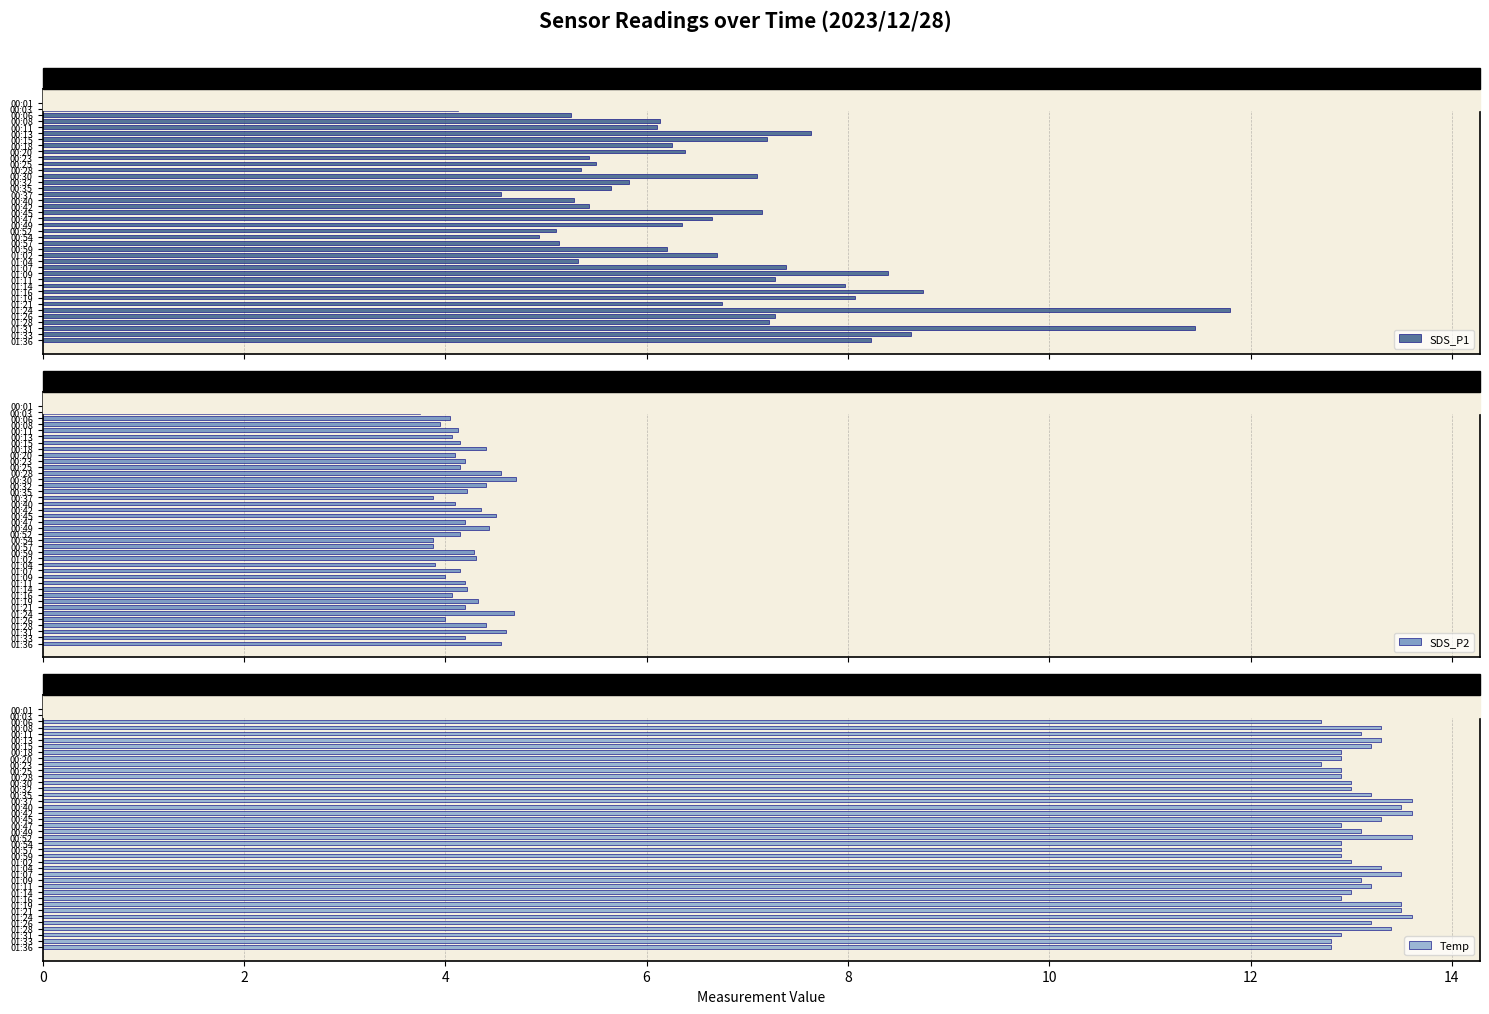

Reading right to left, transcribe all the data shown in this chart.

SDS_P1: 8.2	8.6	11.4	7.2	7.3	11.8	6.8	8.1	8.8	8.0	7.3	8.4	7.4	5.3	6.7	6.2	5.1	4.9	5.1	6.3	6.7	7.2	5.4	5.3	4.5	5.7	5.8	7.1	5.3	5.5	5.4	6.4	6.2	7.2	7.6	6.1	6.1	5.2	4.1	5.7
SDS_P2: 4.5	4.2	4.6	4.4	4.0	4.7	4.2	4.3	4.1	4.2	4.2	4.0	4.2	3.9	4.3	4.3	3.9	3.9	4.2	4.4	4.2	4.5	4.3	4.1	3.9	4.2	4.4	4.7	4.5	4.2	4.2	4.1	4.4	4.2	4.1	4.1	4.0	4.0	3.8	3.6
Temp: 12.8	12.8	12.9	13.4	13.2	13.6	13.5	13.5	12.9	13.0	13.2	13.1	13.5	13.3	13.0	12.9	12.9	12.9	13.6	13.1	12.9	13.3	13.6	13.5	13.6	13.2	13.0	13.0	12.9	12.9	12.7	12.9	12.9	13.2	13.3	13.1	13.3	12.7	13.1	12.9